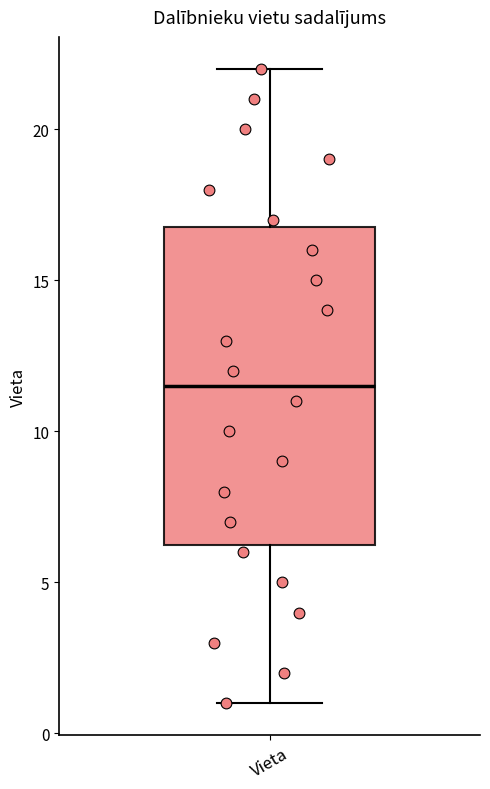

Read this box plot against the y-axis: the position of the median line, the range covered by the box, and the ends of both whiskers. The values are not printed on the chart, so give them approximately, as read against the axis.

median 11.5, box 6.5 to 17.0, whiskers 1.0 to 22.0